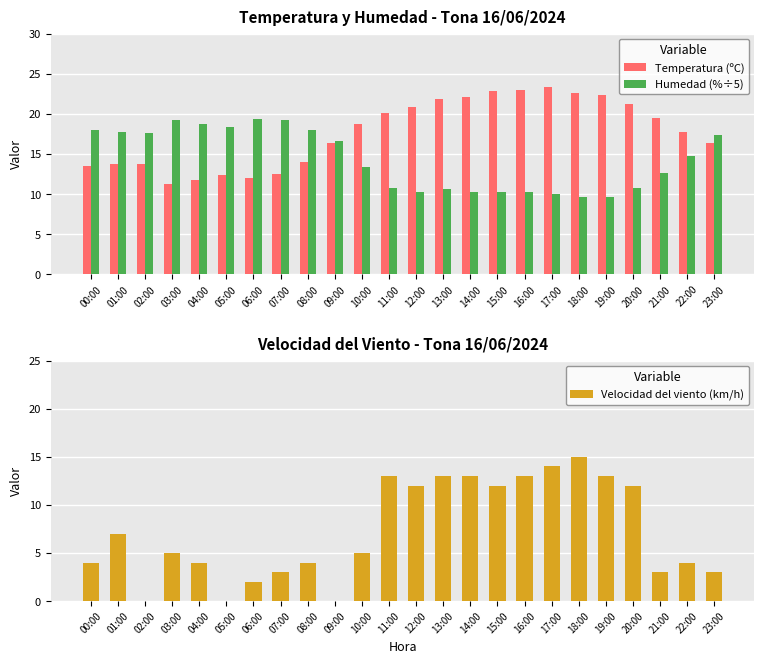

At 19:00, list the series in order from largest to smallest.

Temperatura (ºC), Velocidad del viento (km/h), Humedad (%÷5)